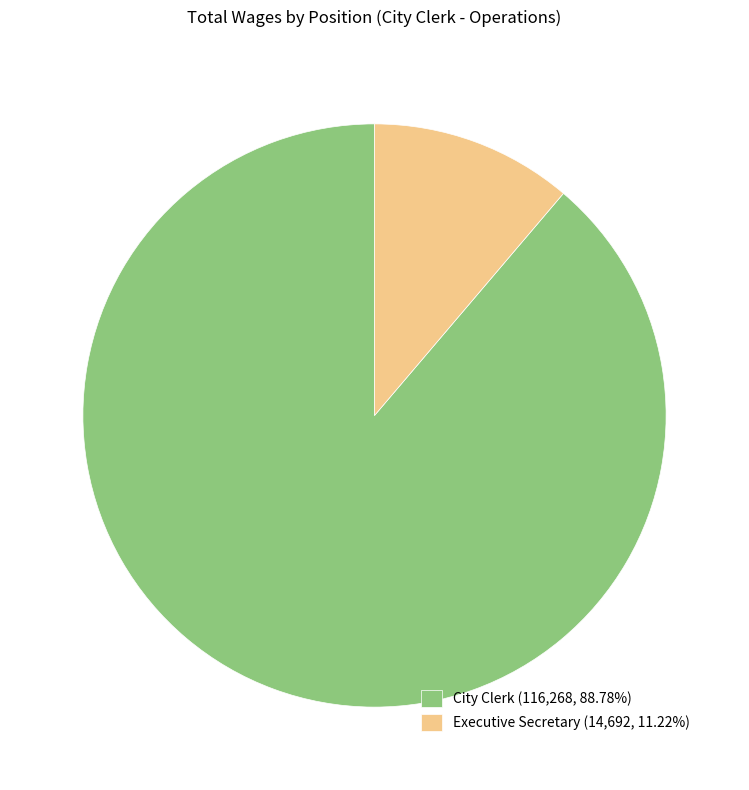

Does City Clerk represent more than half of the total?

Yes